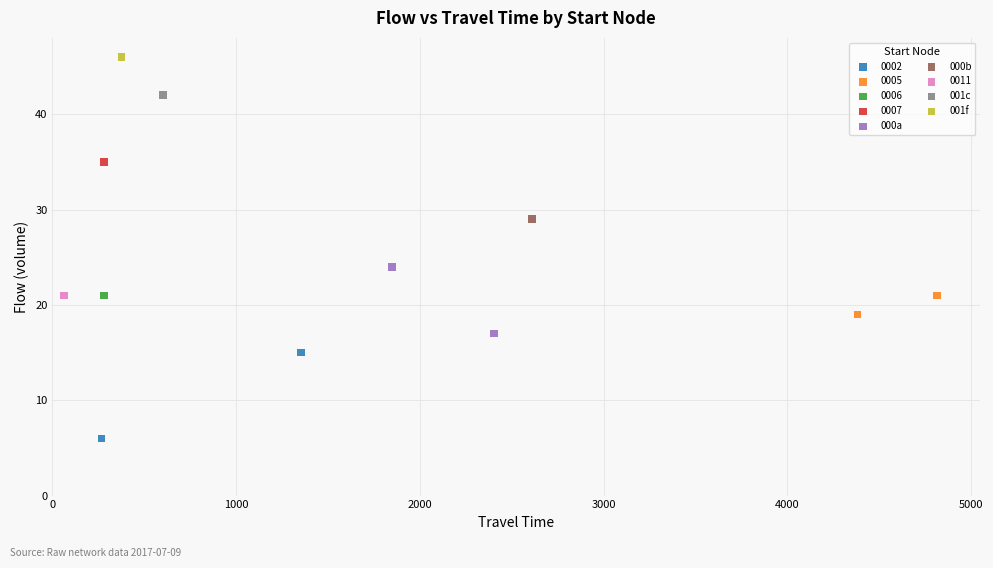

What are all the series names shown in the legend?

0002, 0005, 0006, 0007, 000a, 000b, 0011, 001c, 001f